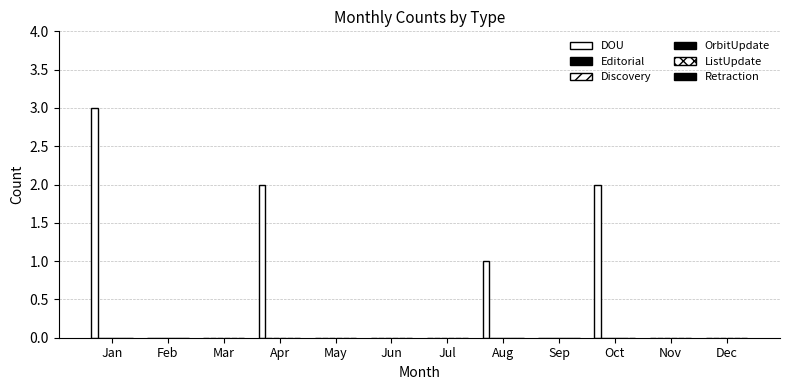

Are the bars horizontal?

No